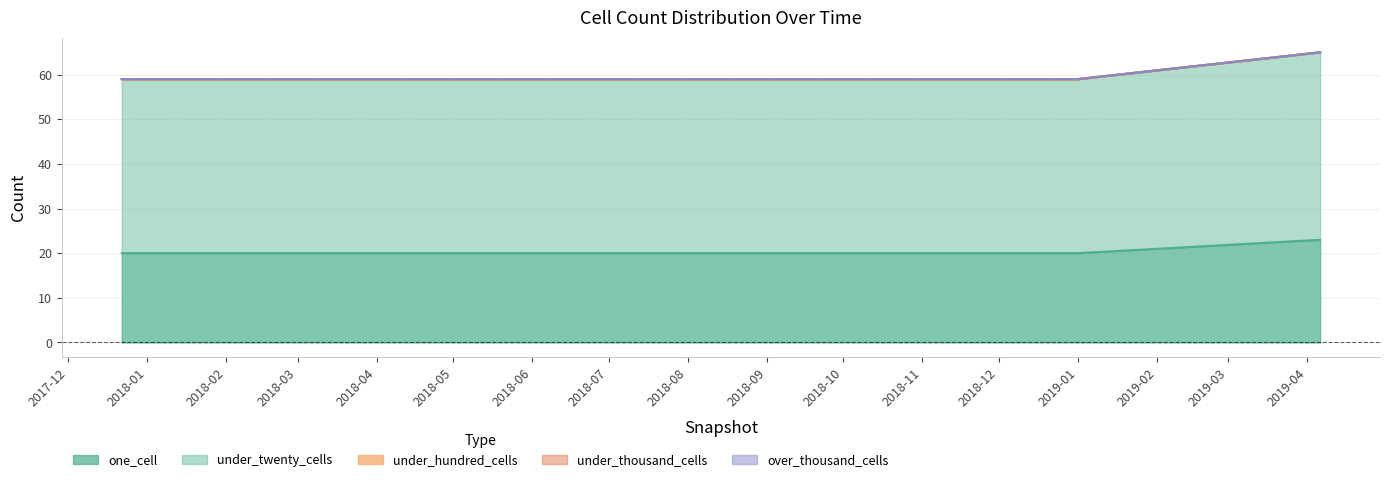

What is the approximate value of one_cell at 2017-12-22?

20